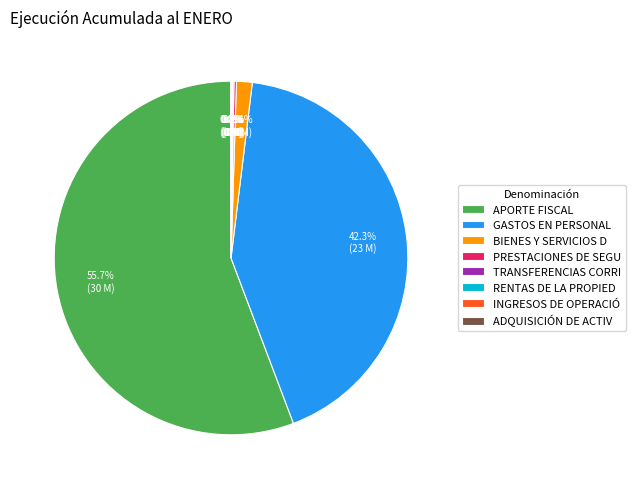

Is there a majority slice in this chart?

Yes